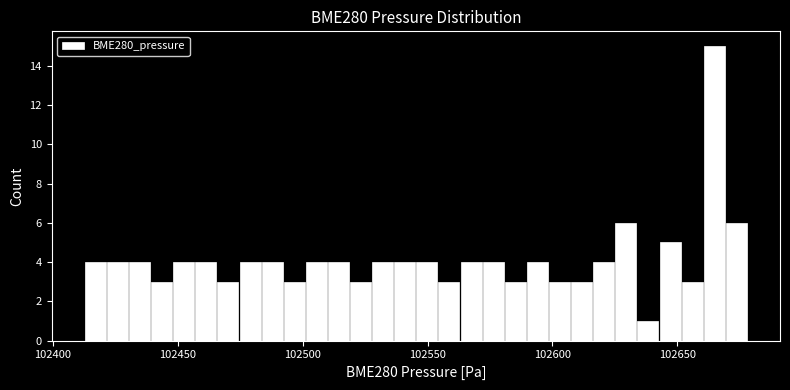

Around what value on the x-axis is the tallest bar? Give the approximate position of its centre, as read against the axis.

102665